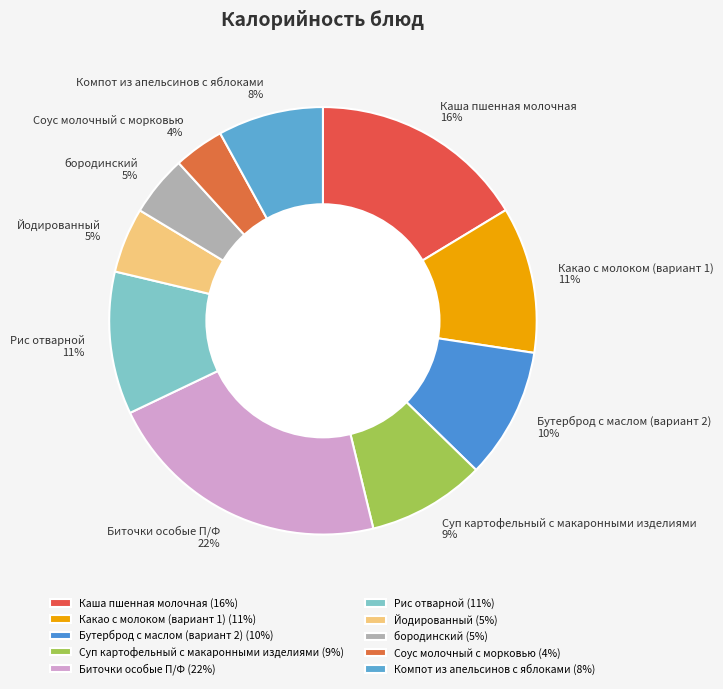

Combined, do Соус молочный с морковью and Рис отварной account for over 50%?

No